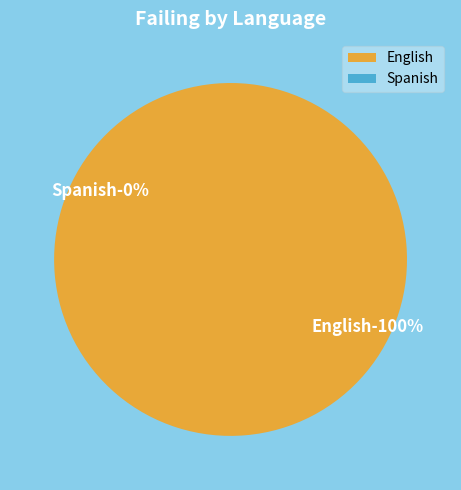

Which category accounts for the majority?

English